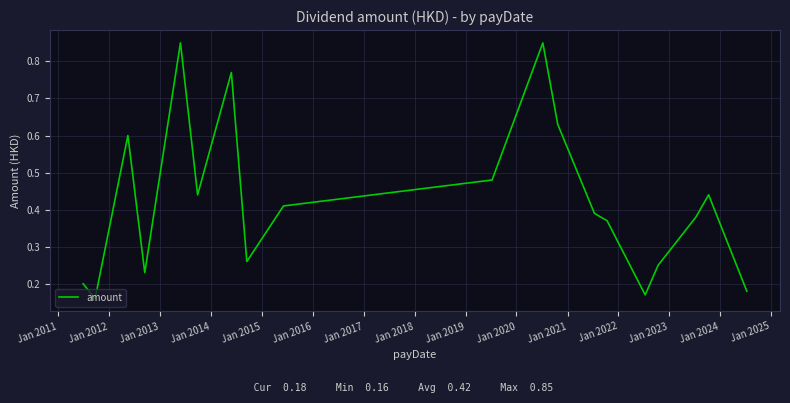

How many lines are shown in the chart?

1